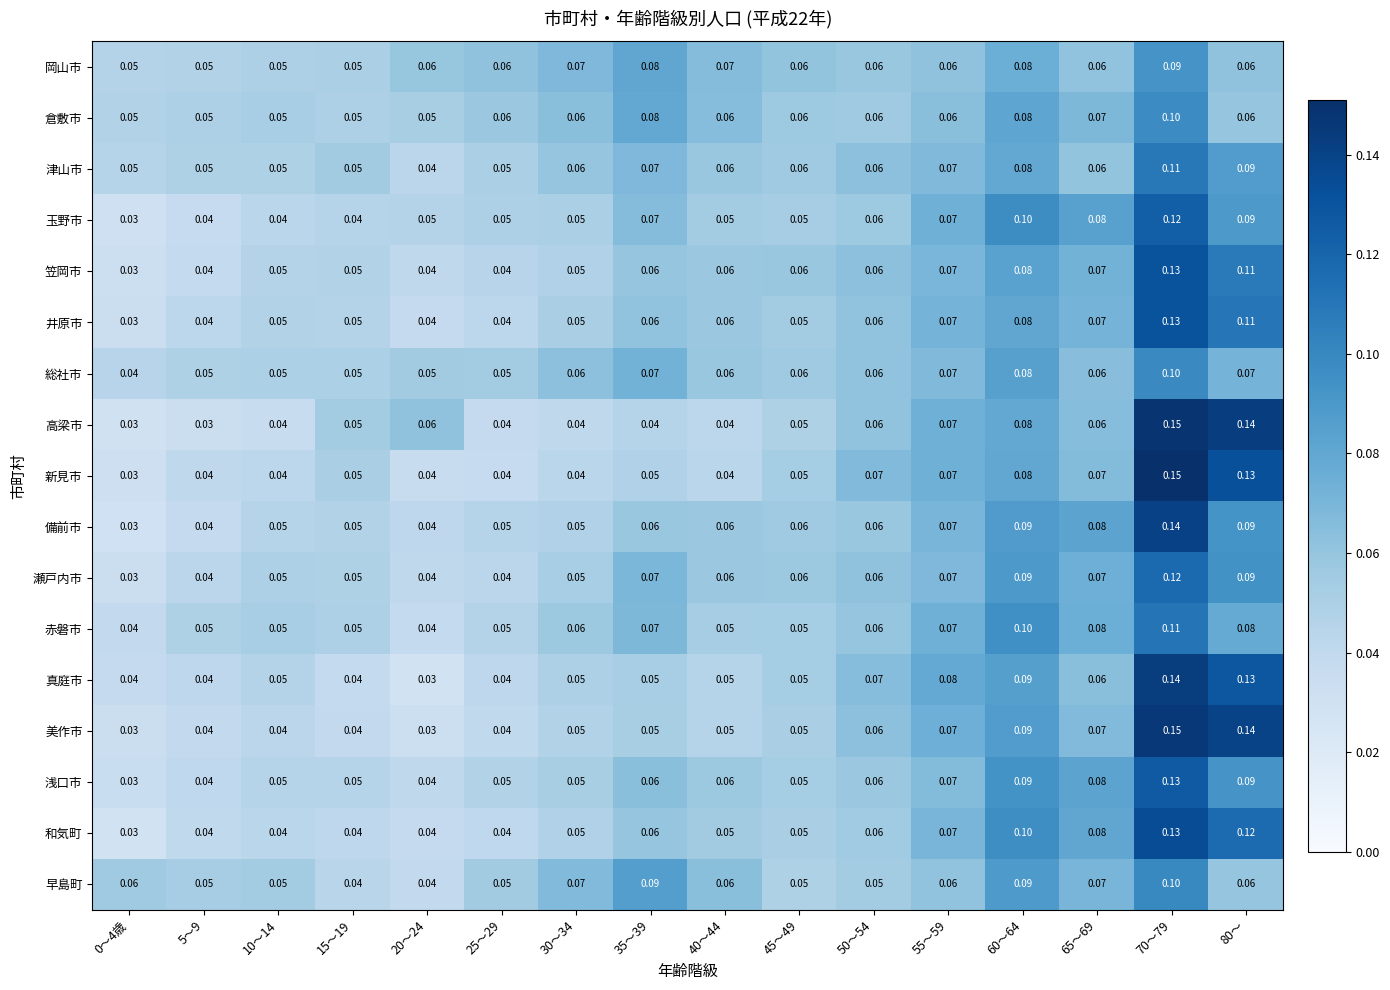

Which series has the largest total across all categories?

備前市